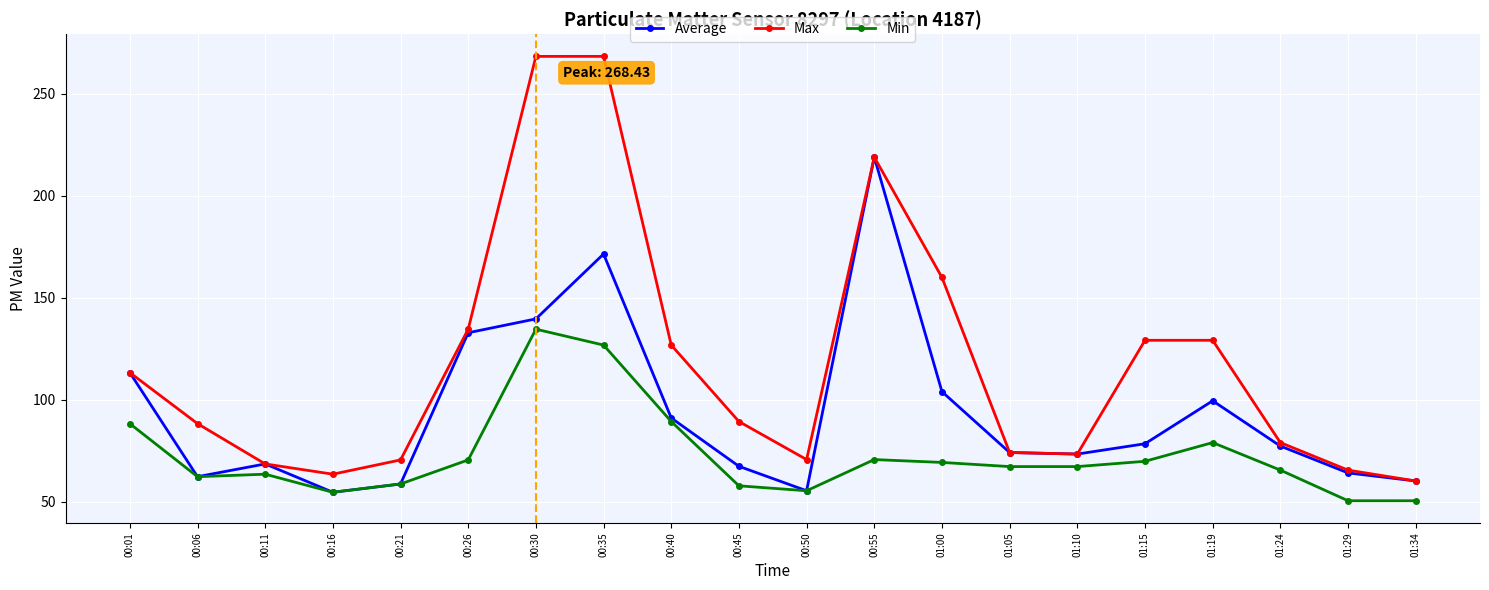

What is the difference between the maximum and minimum values in the Average series?

164.4